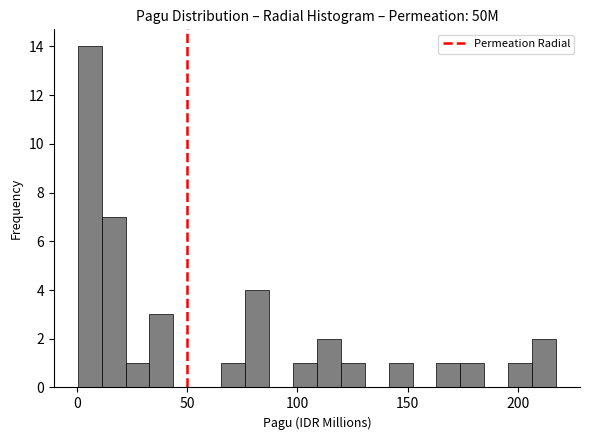

Read against the x-axis, roughly where is the centre of the tallest bar?

5